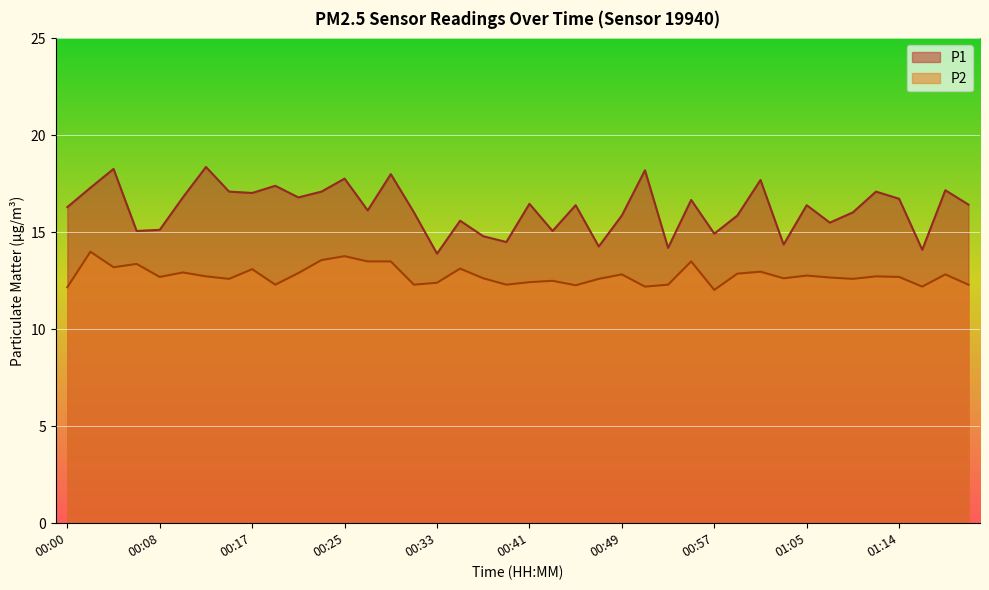

List the series in order of their overall mean, highest first.

P1, P2